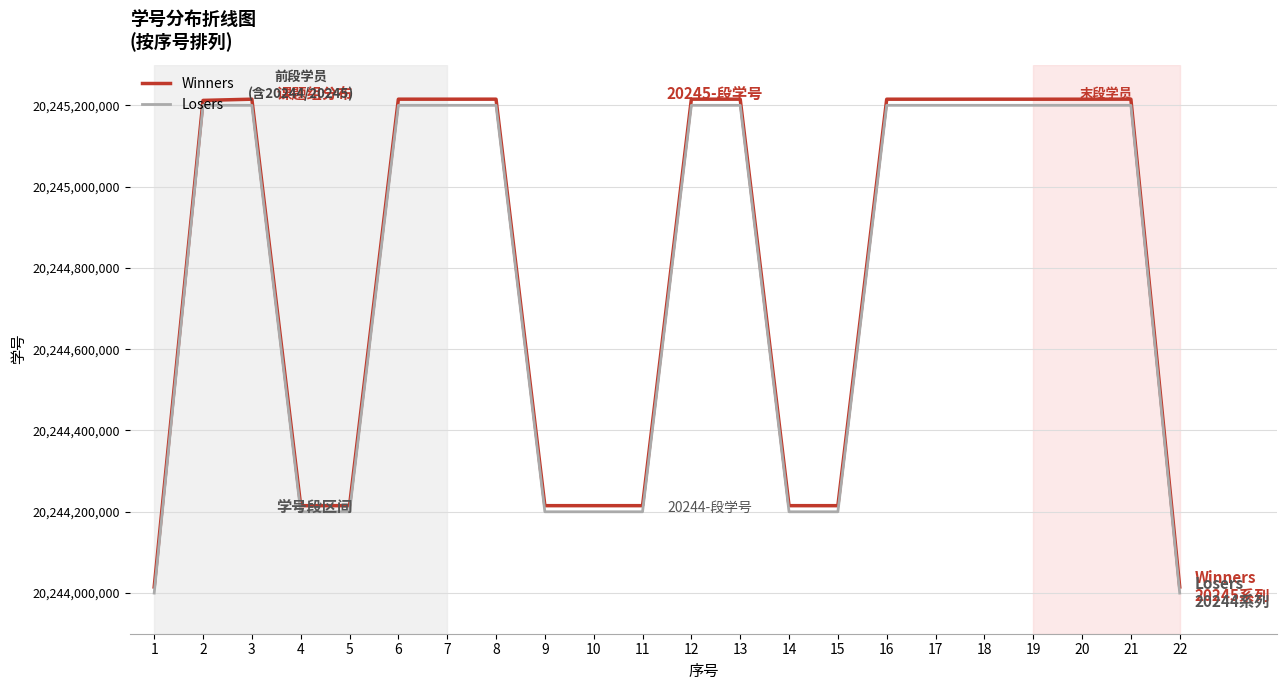

What is the difference between the maximum and second lowest values in the Winners series?

1200109